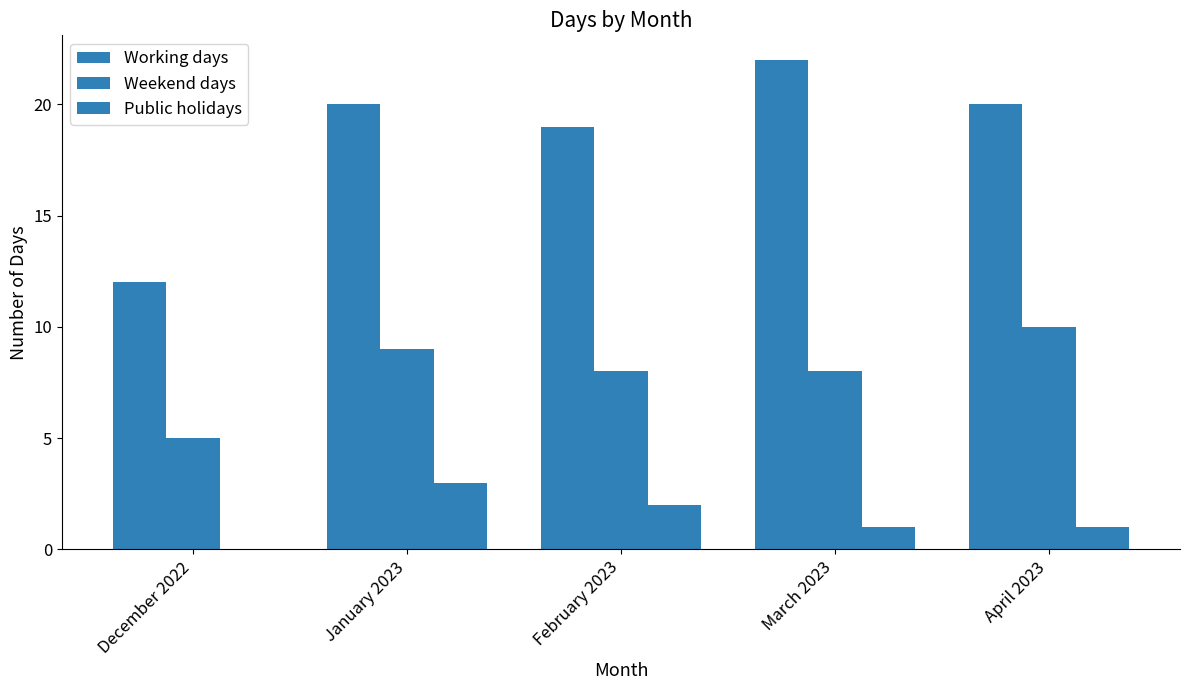

How many groups of bars are there?

5